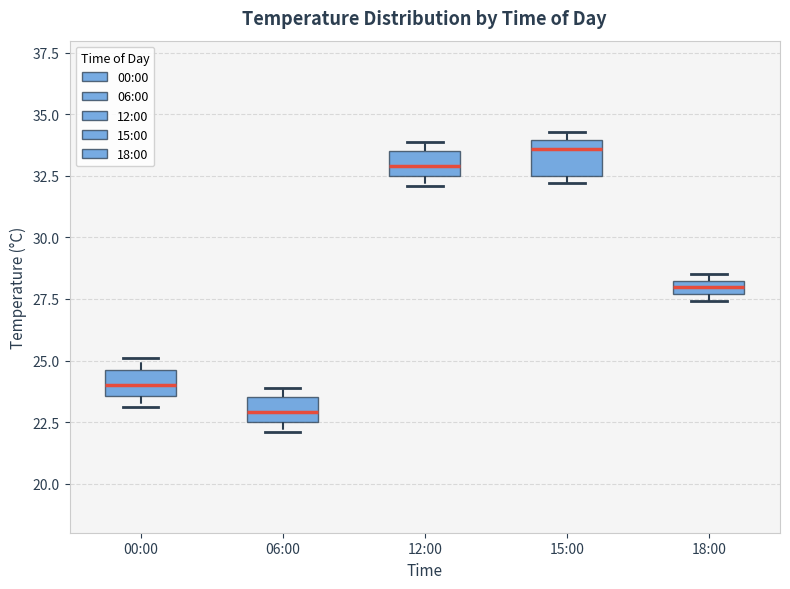

Which box has the lowest median line?

06:00